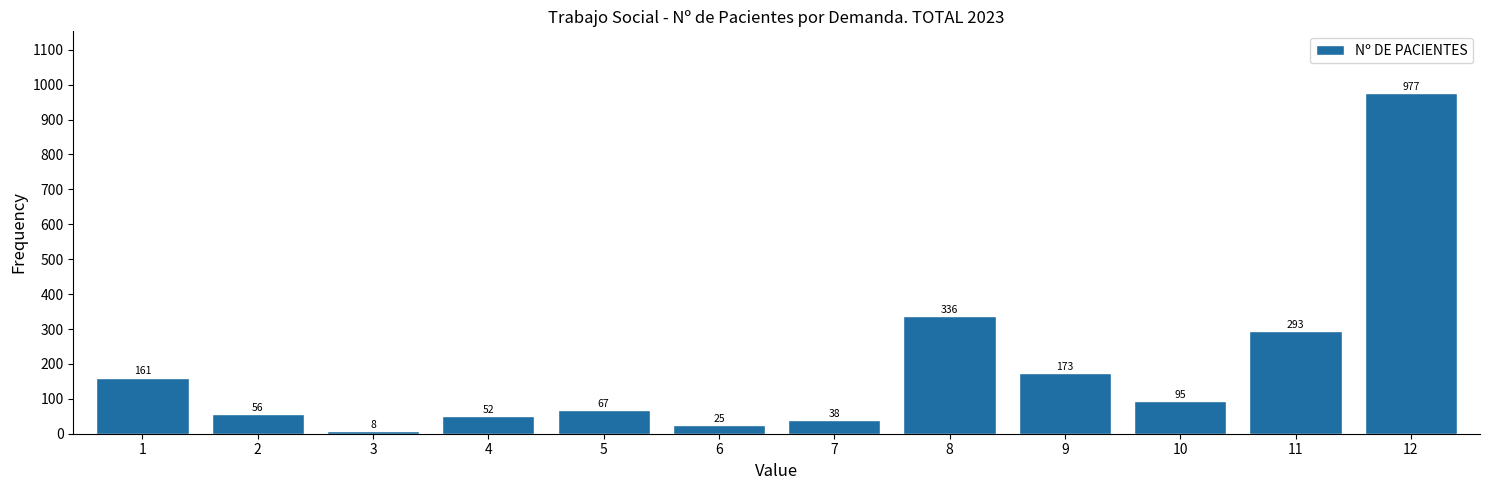

Reading right to left, transcribe all the data shown in this chart.

977	293	95	173	336	38	25	67	52	8	56	161